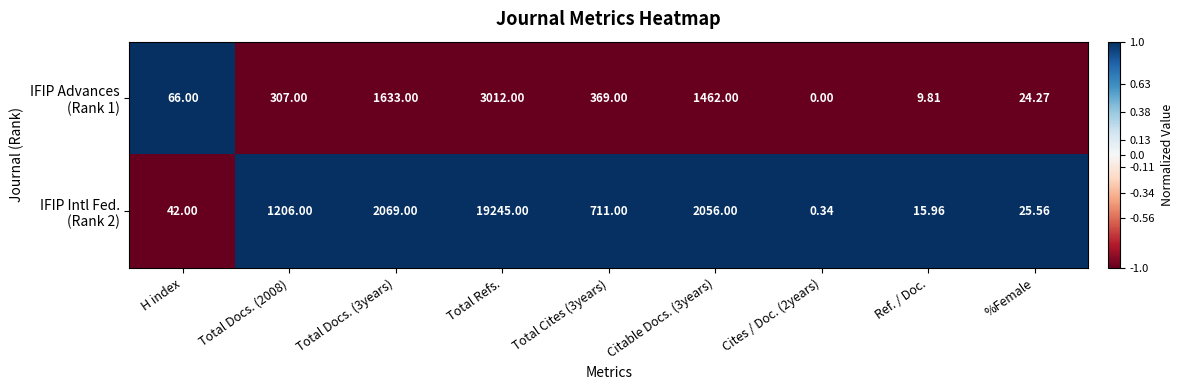

At which category is the sum across all series the highest?

Total Refs.